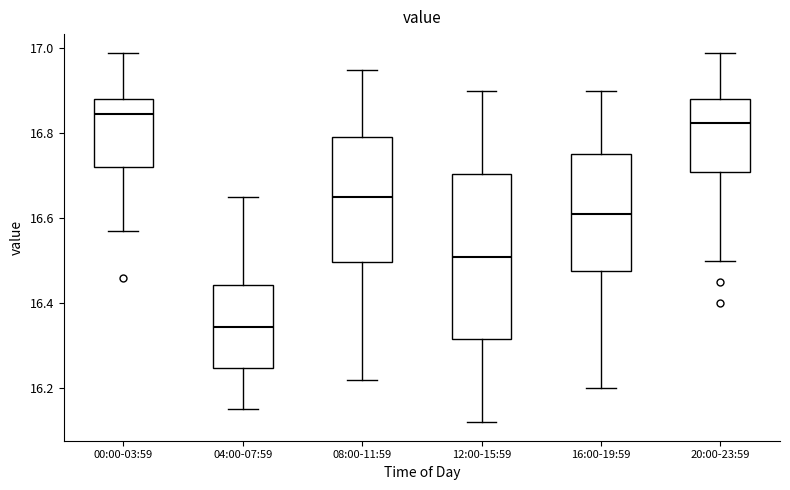

Reading left to right, transcribe this box plot: for each box, give where its median line is, the range the box spans, and where its two whiskers end, as read against the y-axis. The values are not printed on the chart, so give them approximately, as read against the axis.

00:00-03:59: median 16.84, box 16.72 to 16.88, whiskers 16.58 to 17.00
04:00-07:59: median 16.34, box 16.24 to 16.44, whiskers 16.16 to 16.66
08:00-11:59: median 16.66, box 16.50 to 16.80, whiskers 16.22 to 16.96
12:00-15:59: median 16.52, box 16.32 to 16.70, whiskers 16.12 to 16.90
16:00-19:59: median 16.62, box 16.48 to 16.76, whiskers 16.20 to 16.90
20:00-23:59: median 16.82, box 16.72 to 16.88, whiskers 16.50 to 17.00